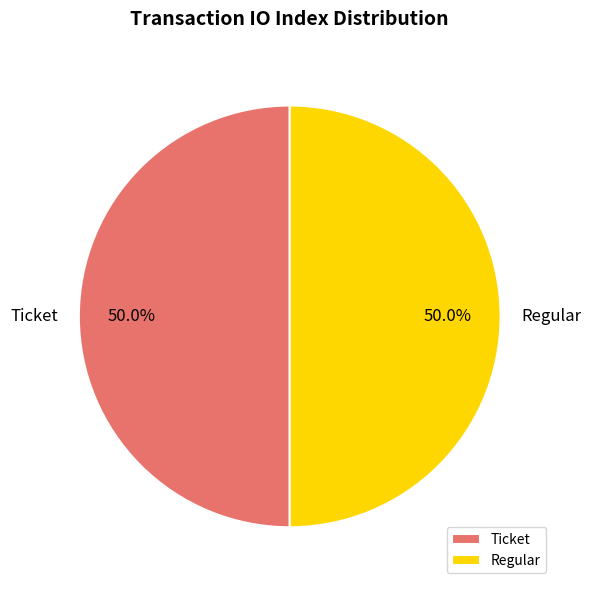

Approximately how many times larger is the value at Regular compared to Ticket?

1.0